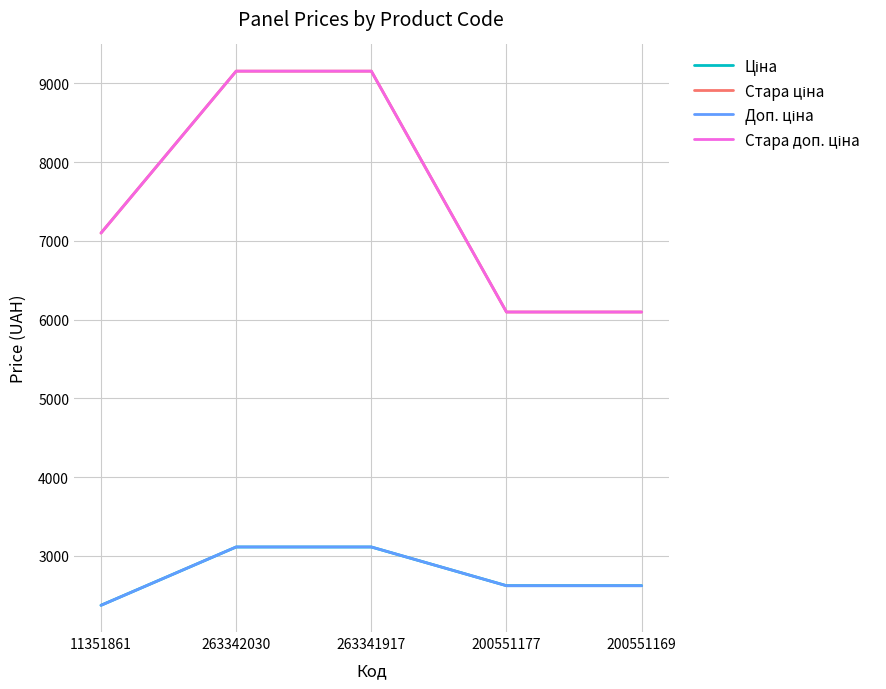

What is the label of the 4th point from the left?

200551177